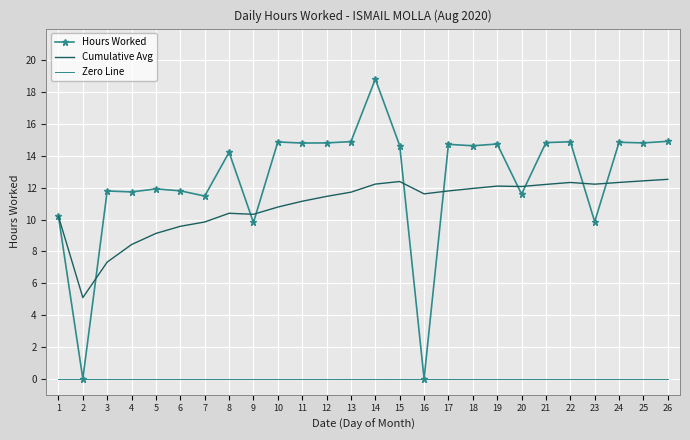

At which category is the sum across all series the highest?

14